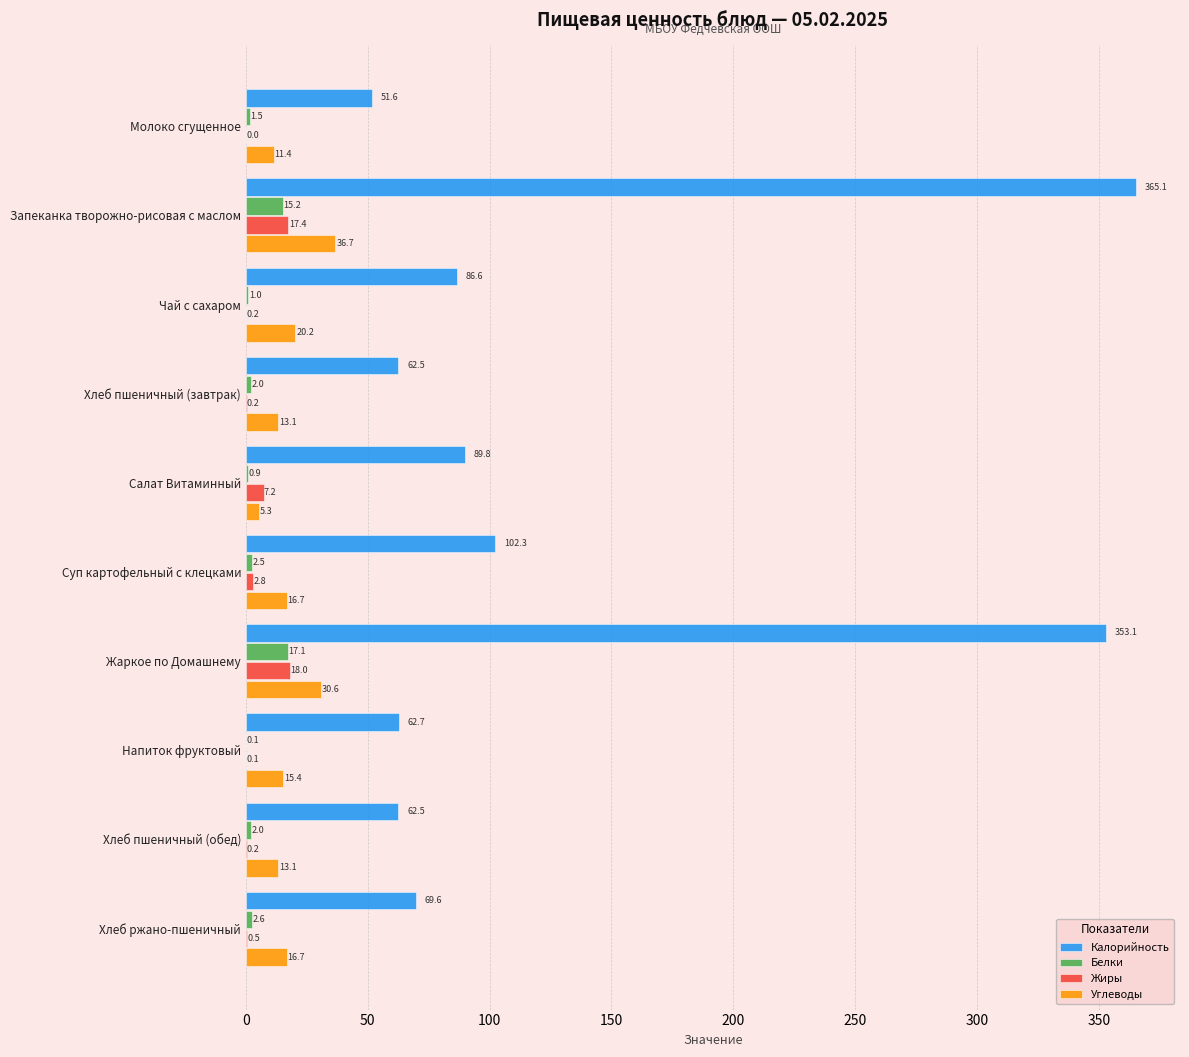

What is the sum of all Калорийность values?

1305.8